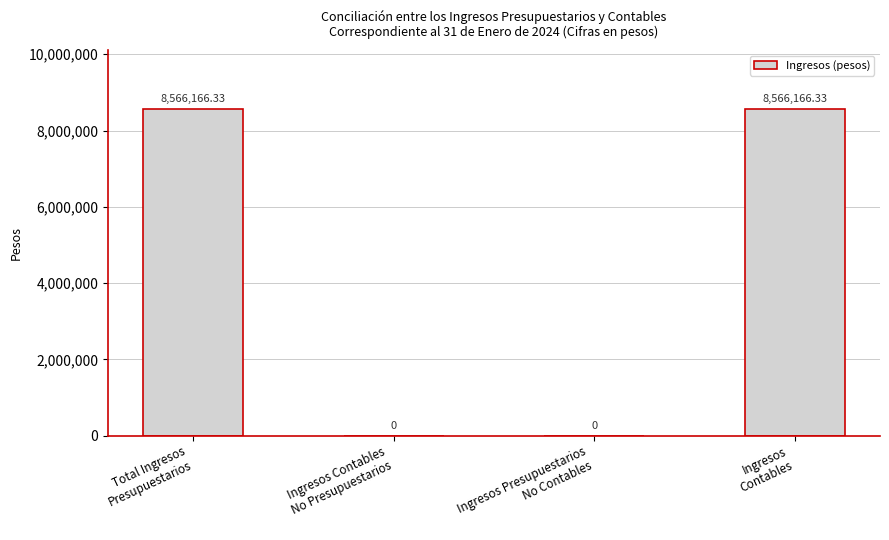

How many categories are shown in the chart?

4